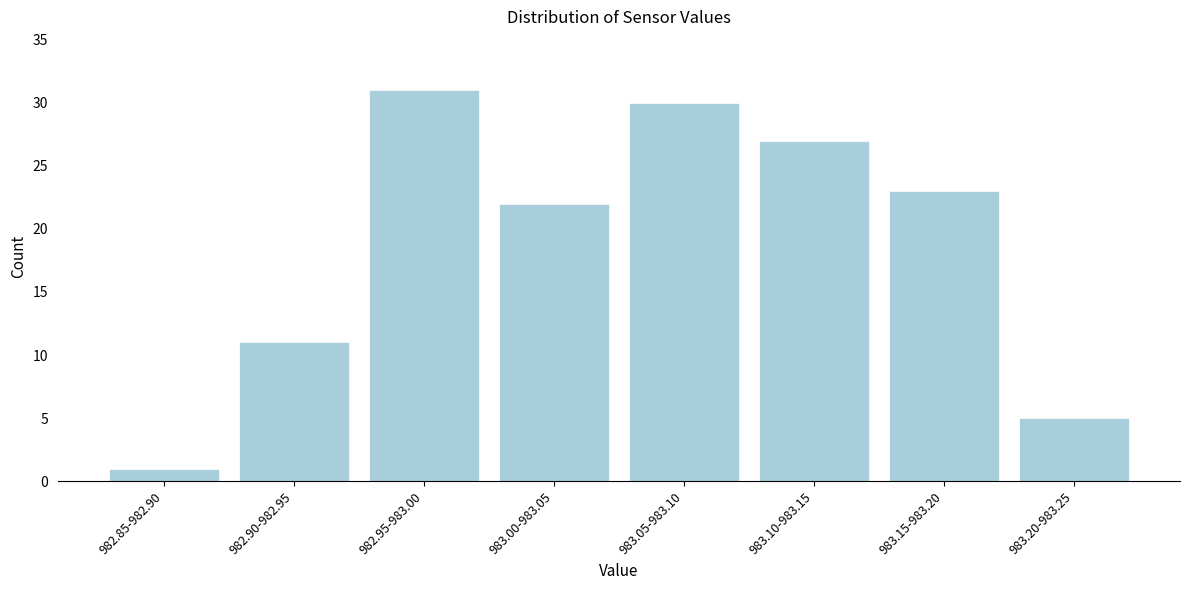

Reading left to right, list all the values displayed in this chart.

1	11	31	22	30	27	23	5